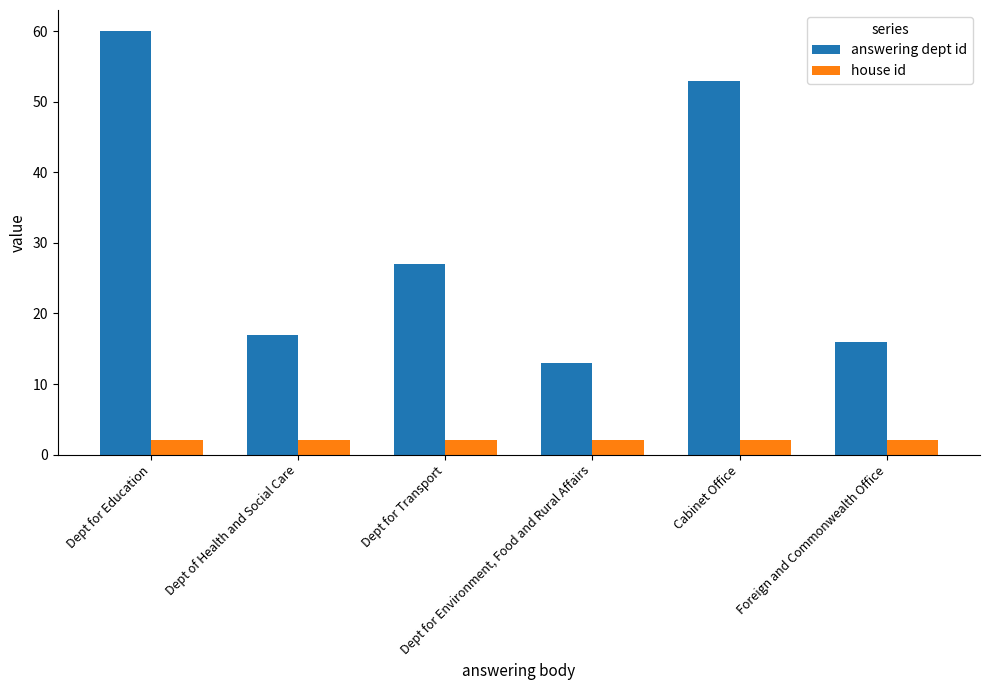

What are all the series names shown in the legend?

answering dept id, house id